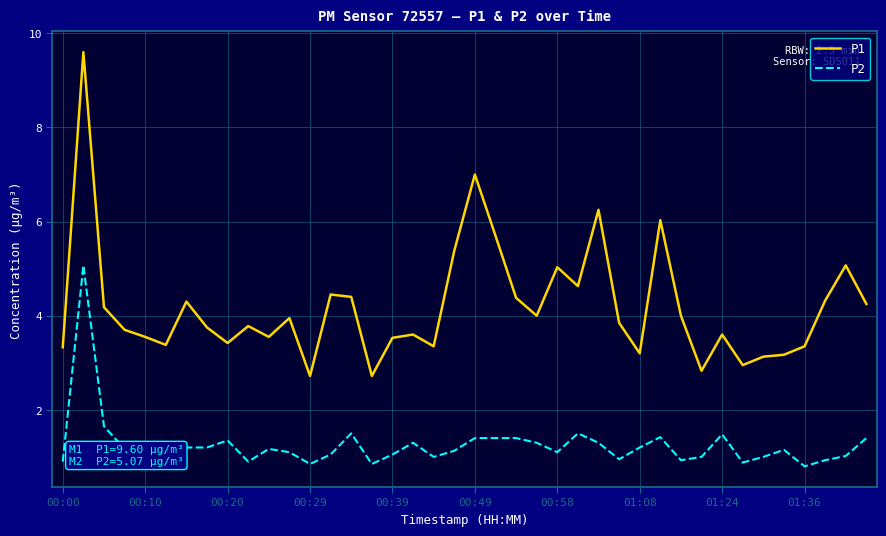

True or false: P2 and P1 intersect in this chart.

False